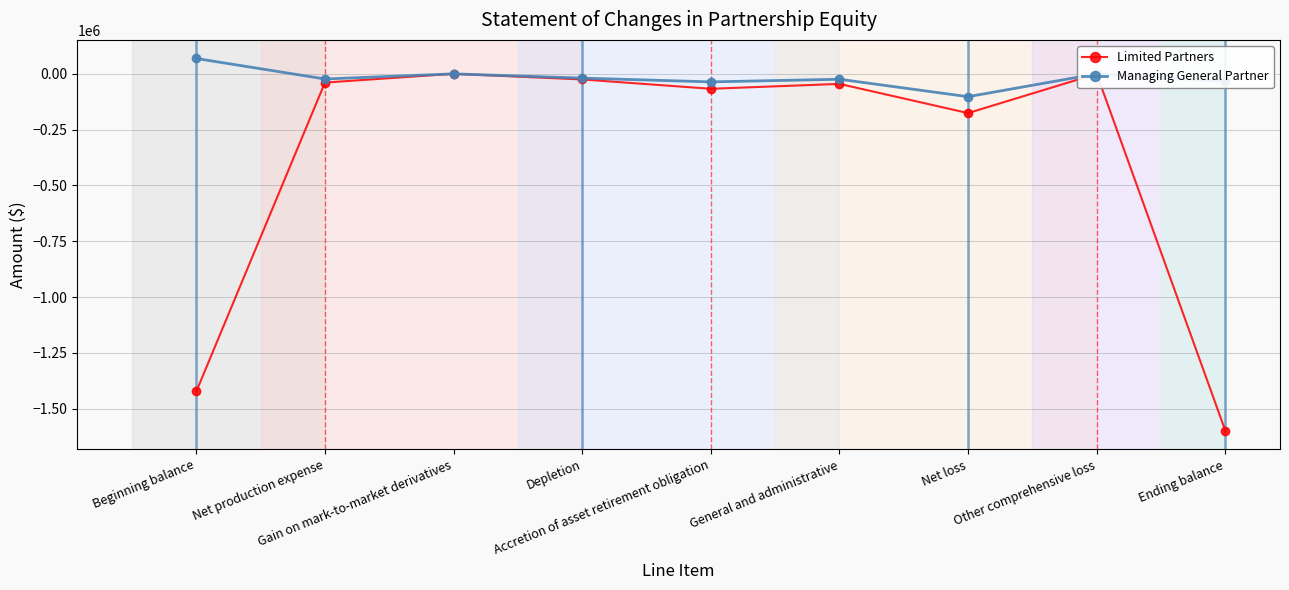

What is the label of the 3rd point from the left?

Gain on mark-to-market derivatives